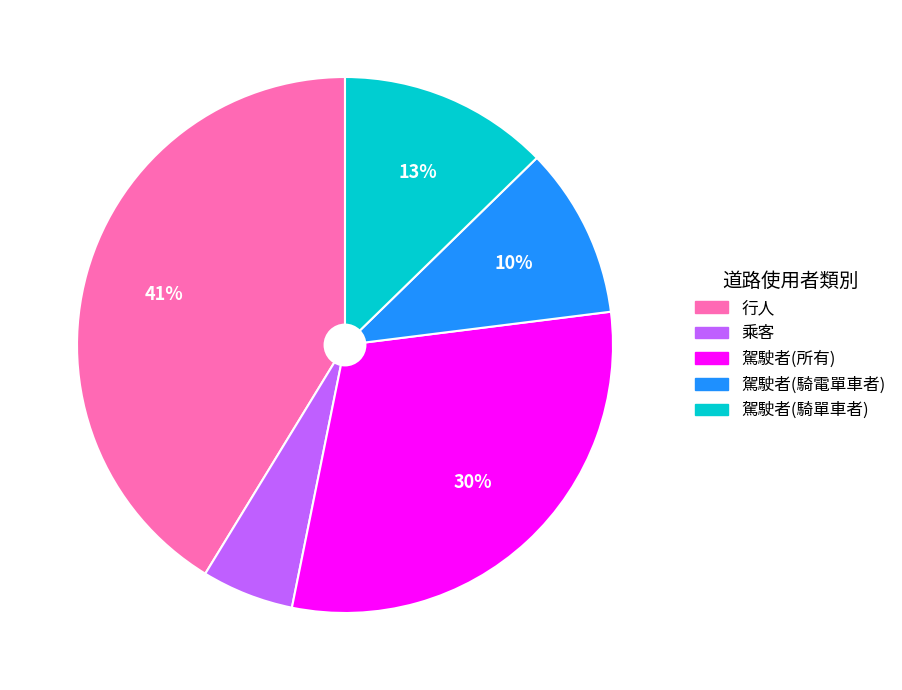

Count the number of slices in the pie.

5